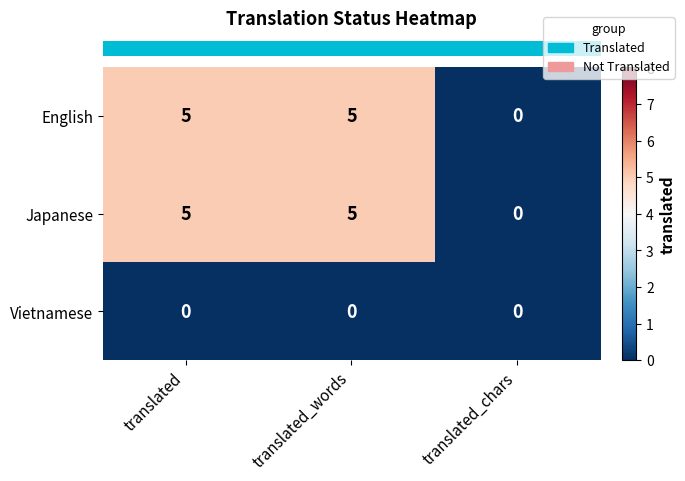

What is the spread (max minus min) of values at translated_words?

5